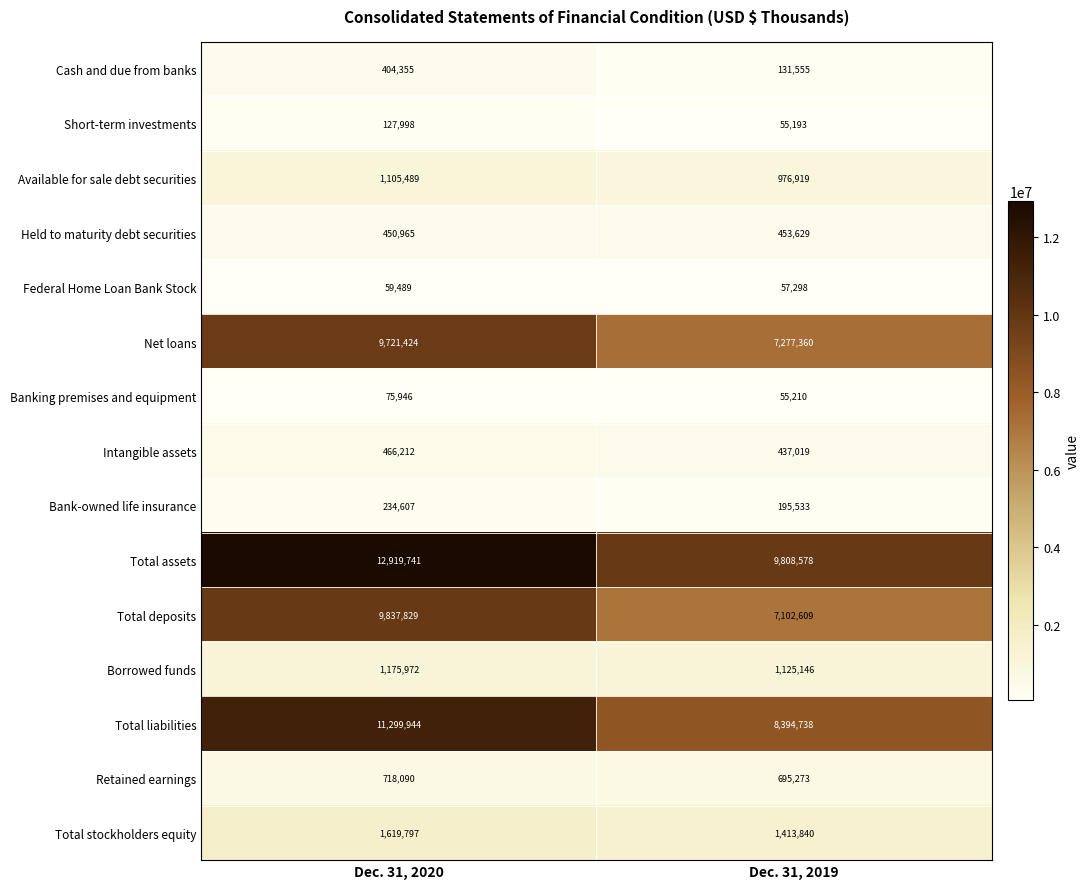

Which series has the largest range (max minus min)?

Total assets